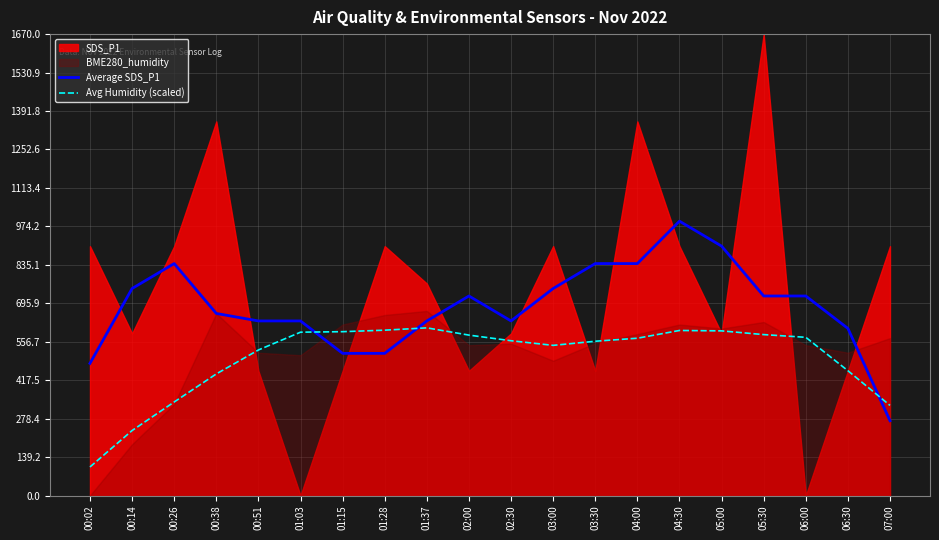

What value does the Average SDS_P1 series have at 01:28?

514.5